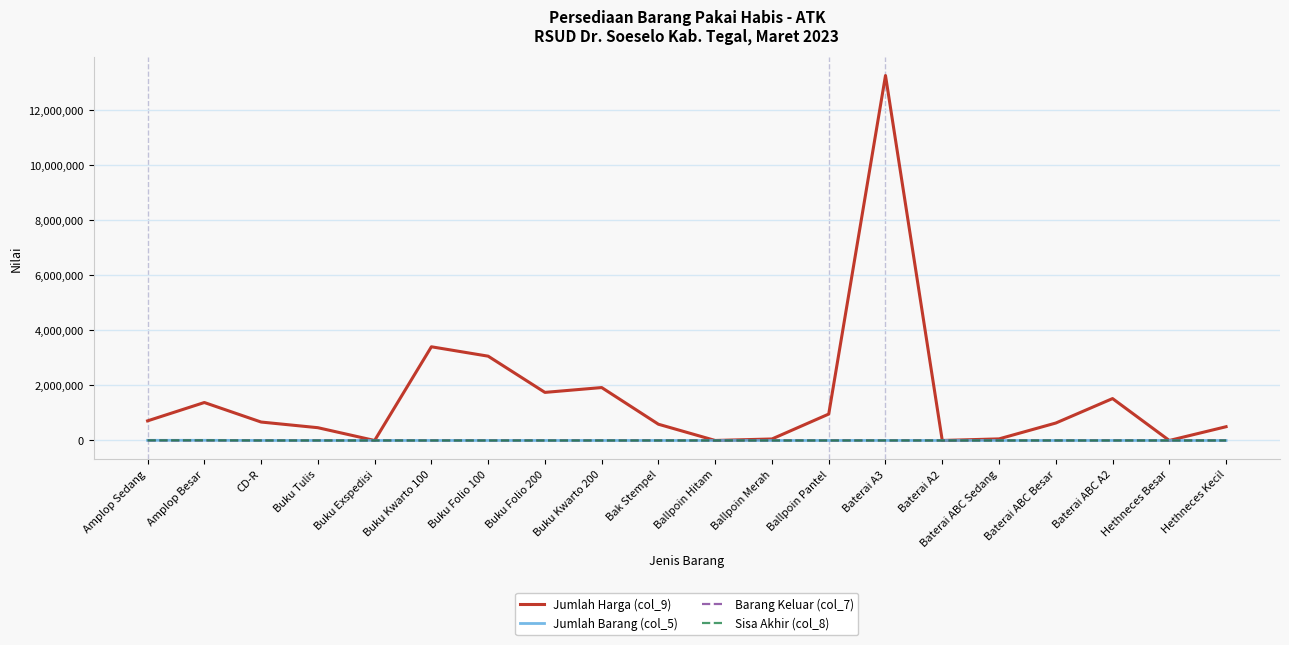

At how many categories does at least one series exceed 6278474?

1